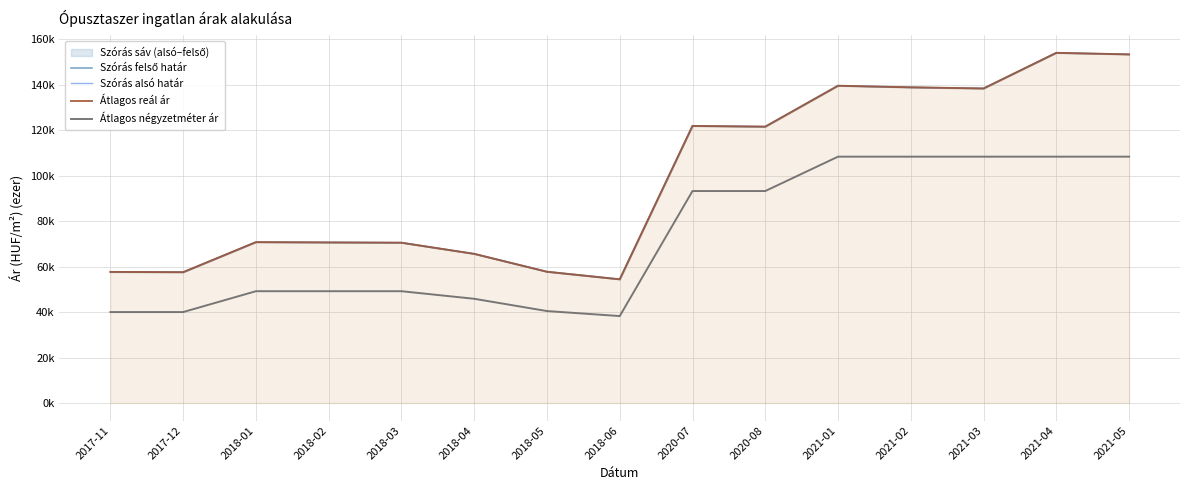

What is the value of the Szórás felső határ point at the 14th from the left?

154.0